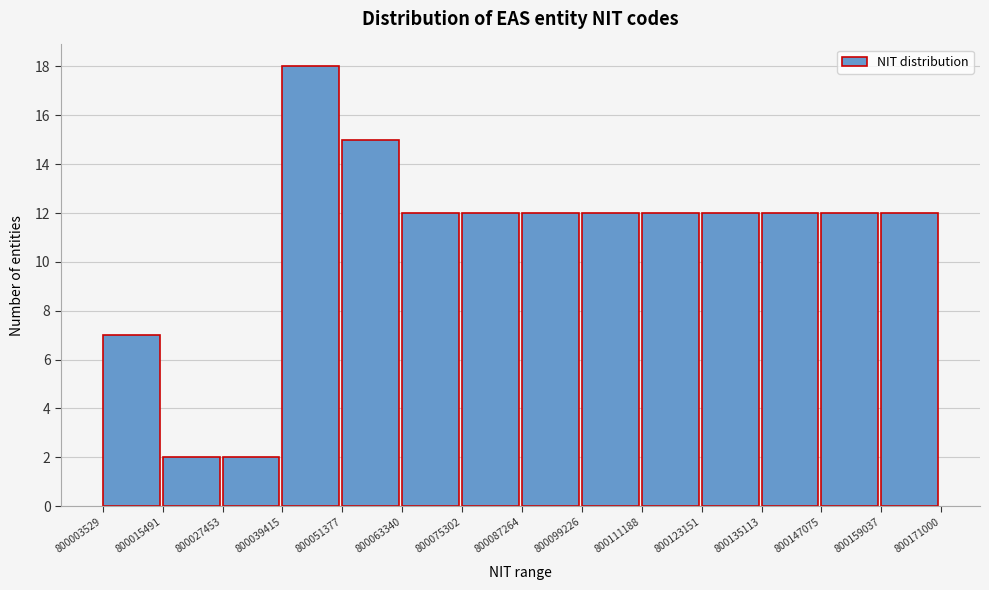

Reading left to right, list every bar in this chart as the range it spans on the x-axis followed by its height. The values are not printed on the chart, so give them approximately, as read against the axis.

800003529 to 800015491: 7
800015491 to 800027453: 2
800027453 to 800039415: 2
800039415 to 800051377: 18
800051377 to 800063340: 15
800063340 to 800075302: 12
800075302 to 800087264: 12
800087264 to 800099226: 12
800099226 to 800111188: 12
800111188 to 800123151: 12
800123151 to 800135113: 12
800135113 to 800147075: 12
800147075 to 800159037: 12
800159037 to 800171000: 12